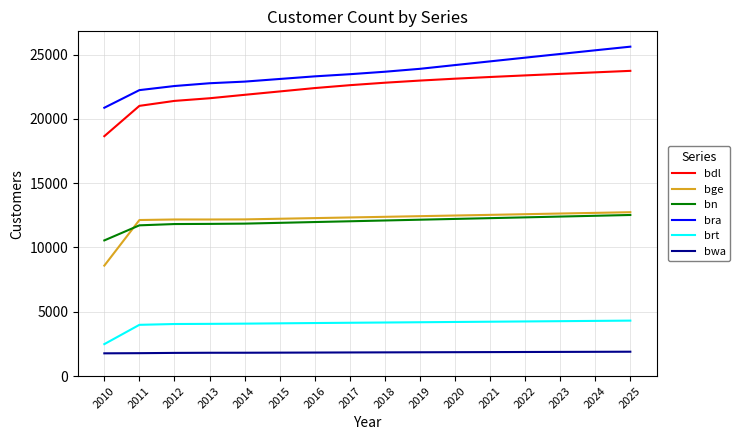

List the series in order of their peak value, highest first.

bra, bdl, bge, bn, brt, bwa